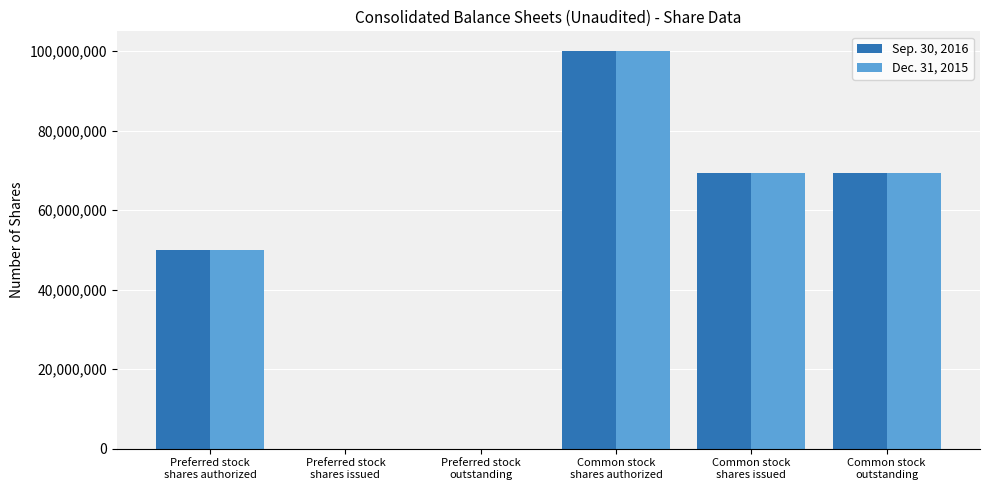

How many data points does each series have?

6